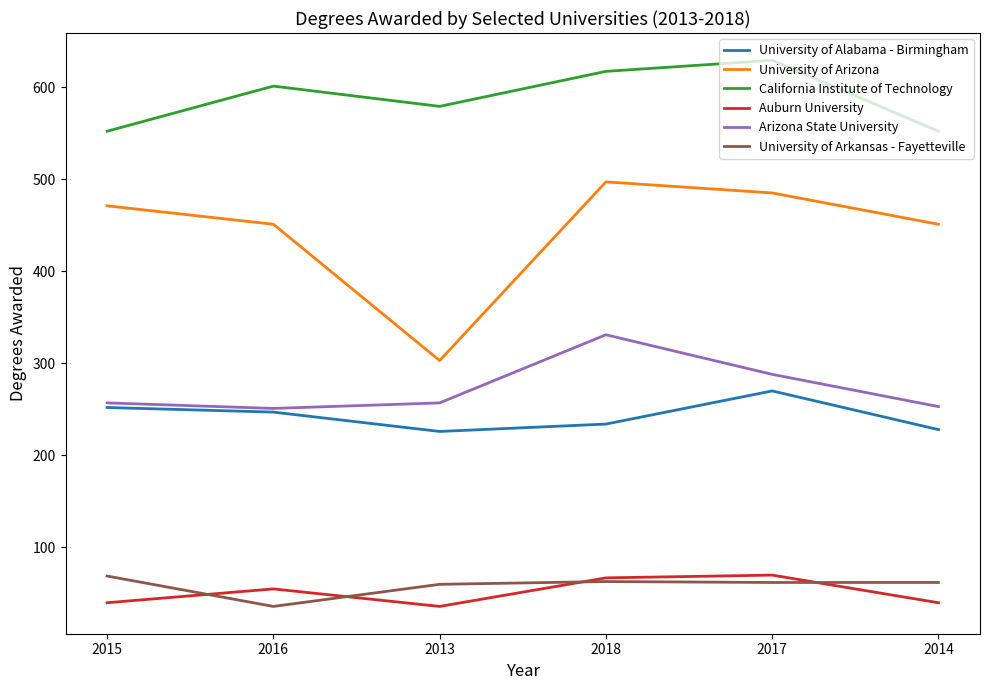

True or false: University of Arkansas - Fayetteville has a value of 62 at 2017.

True